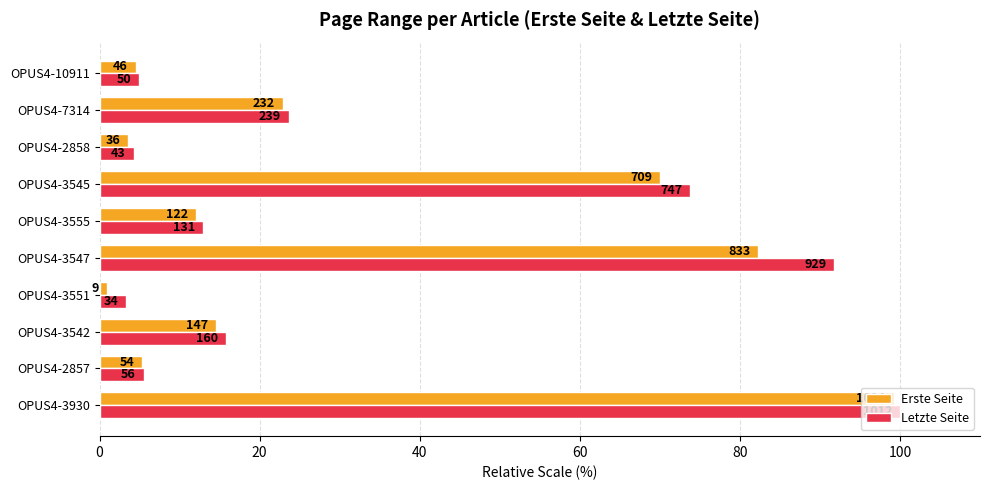

Which series has the largest total across all categories?

Letzte Seite